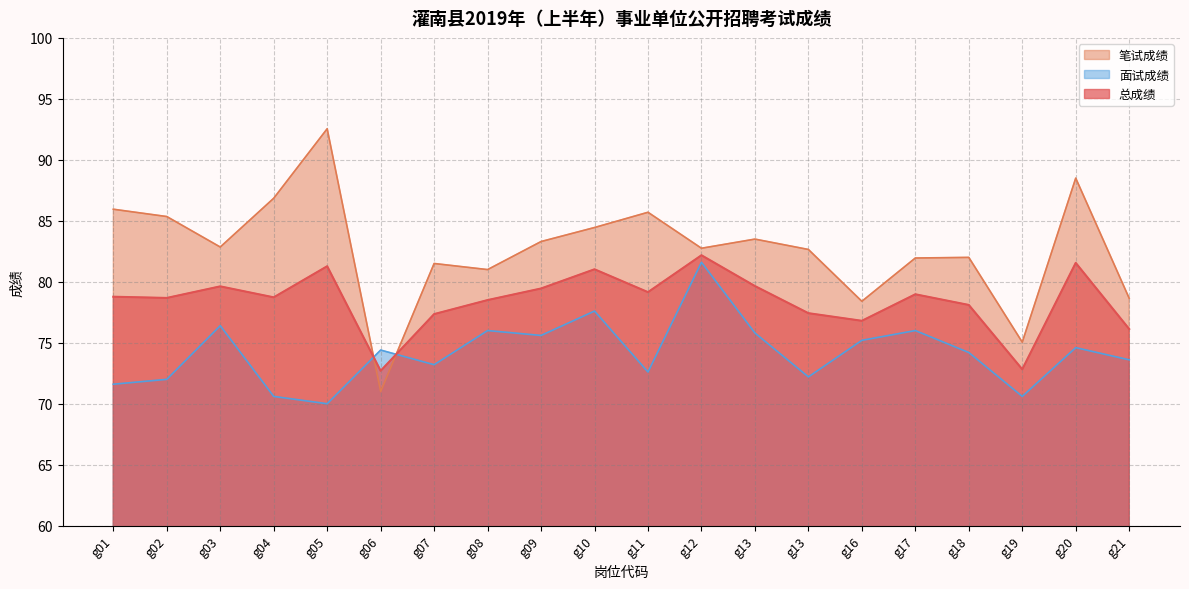

What is the approximate value of 笔试成绩 at g21?

78.7